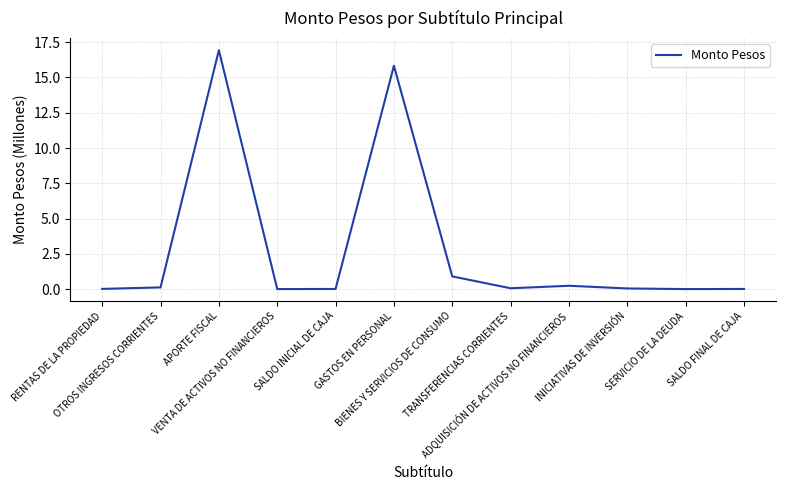

Is it true that the value at RENTAS DE LA PROPIEDAD is 0.0?

True